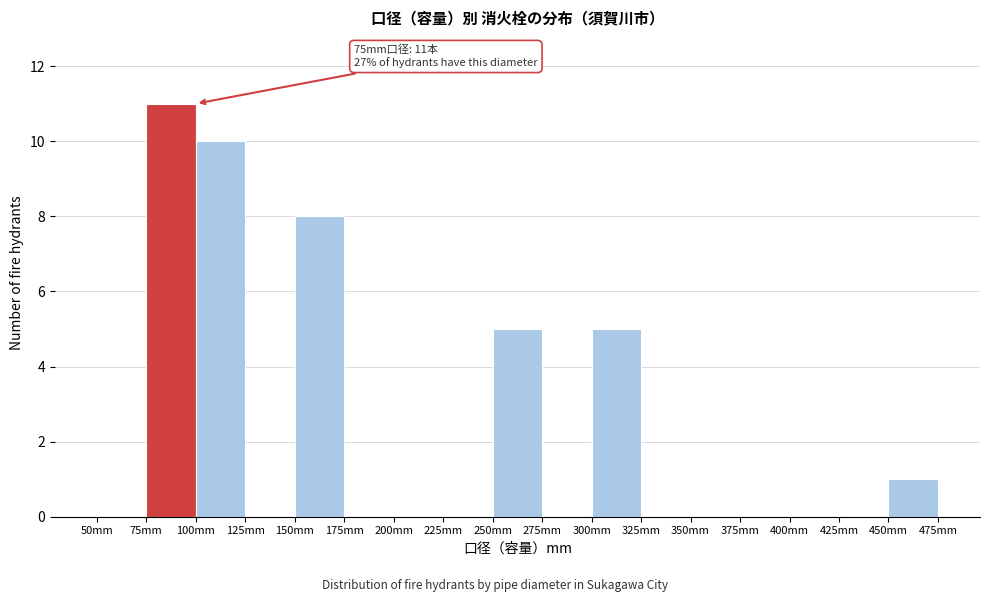

Which range on the x-axis has the tallest bar?

75 to 100